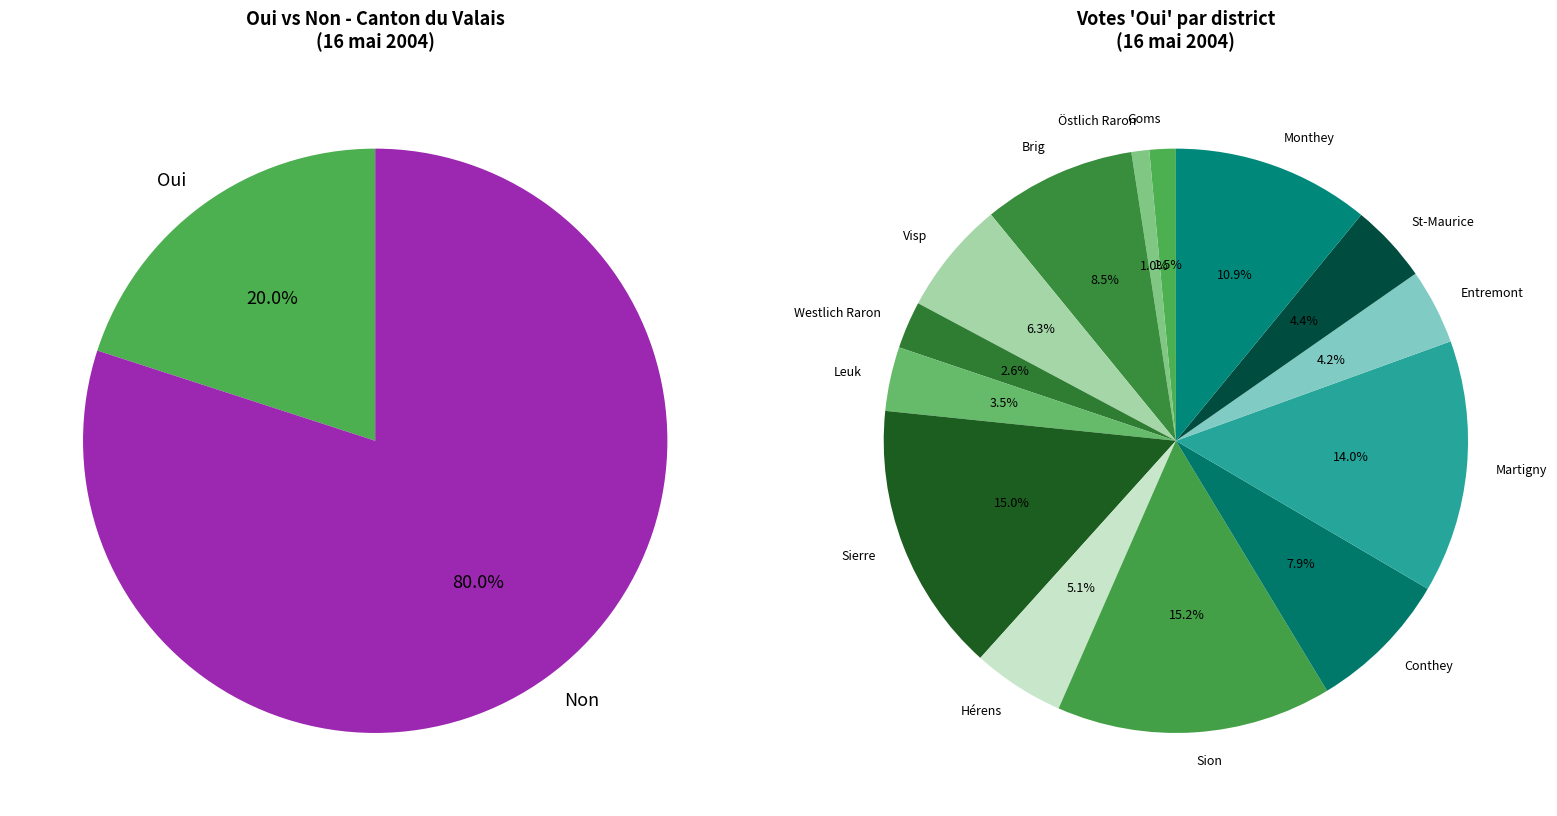

Is there a majority slice in this chart?

Yes